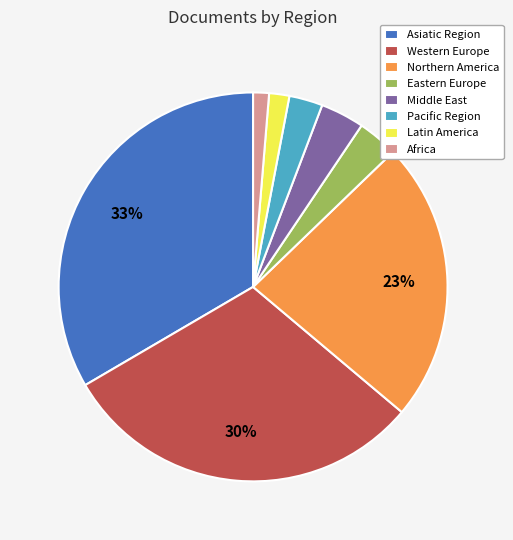

Do Africa and Northern America together represent more than half of the pie?

No